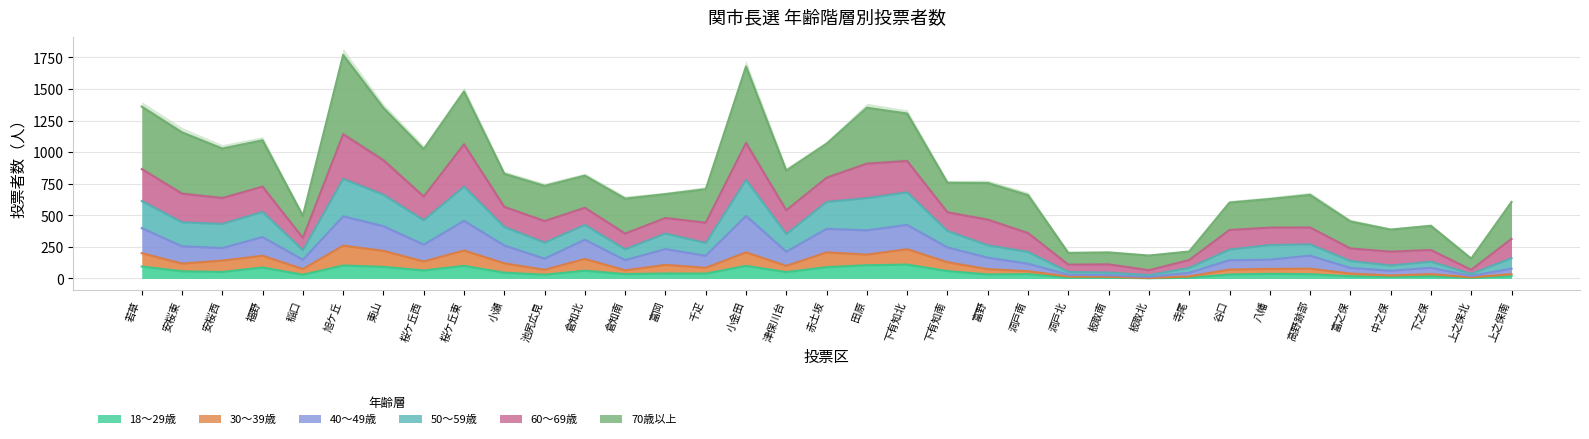

True or false: 50～59歳 and 30～39歳 cross at least once.

False